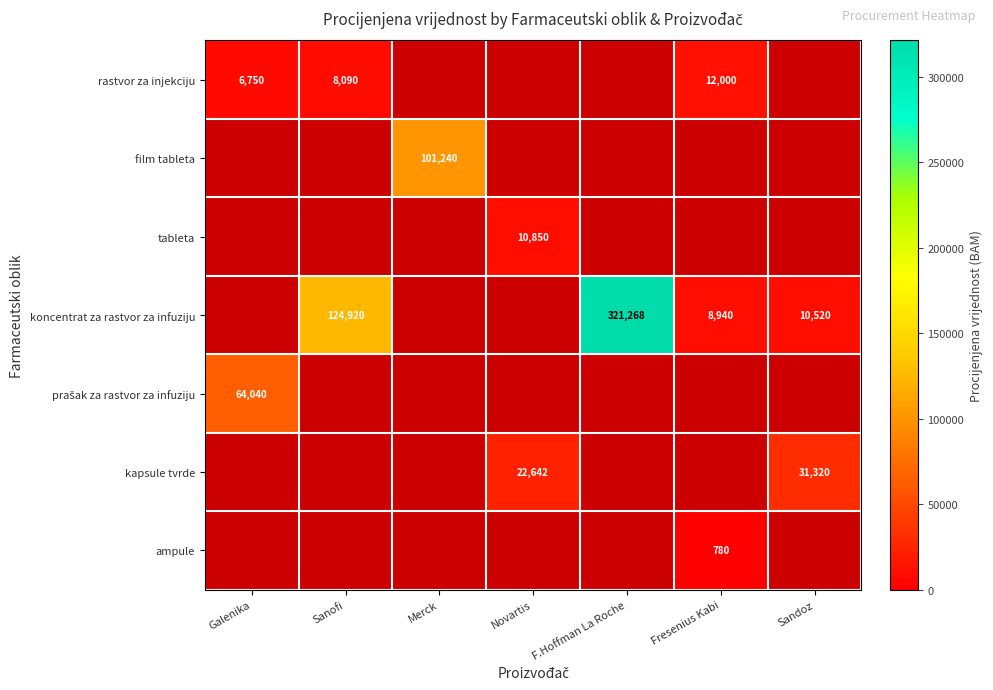

True or false: ampule has a value of 780 at Fresenius Kabi.

True